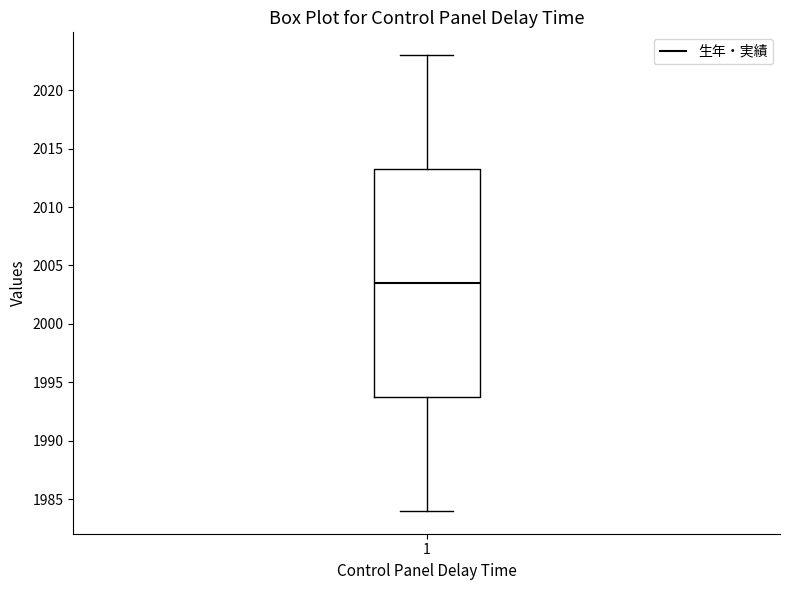

Transcribe this box plot: give where the median line is, the range the box spans, and where the two whiskers end, as read against the y-axis. The values are not printed on the chart, so give them approximately, as read against the axis.

median 2003.5, box 1994.0 to 2013.5, whiskers 1984.0 to 2023.0